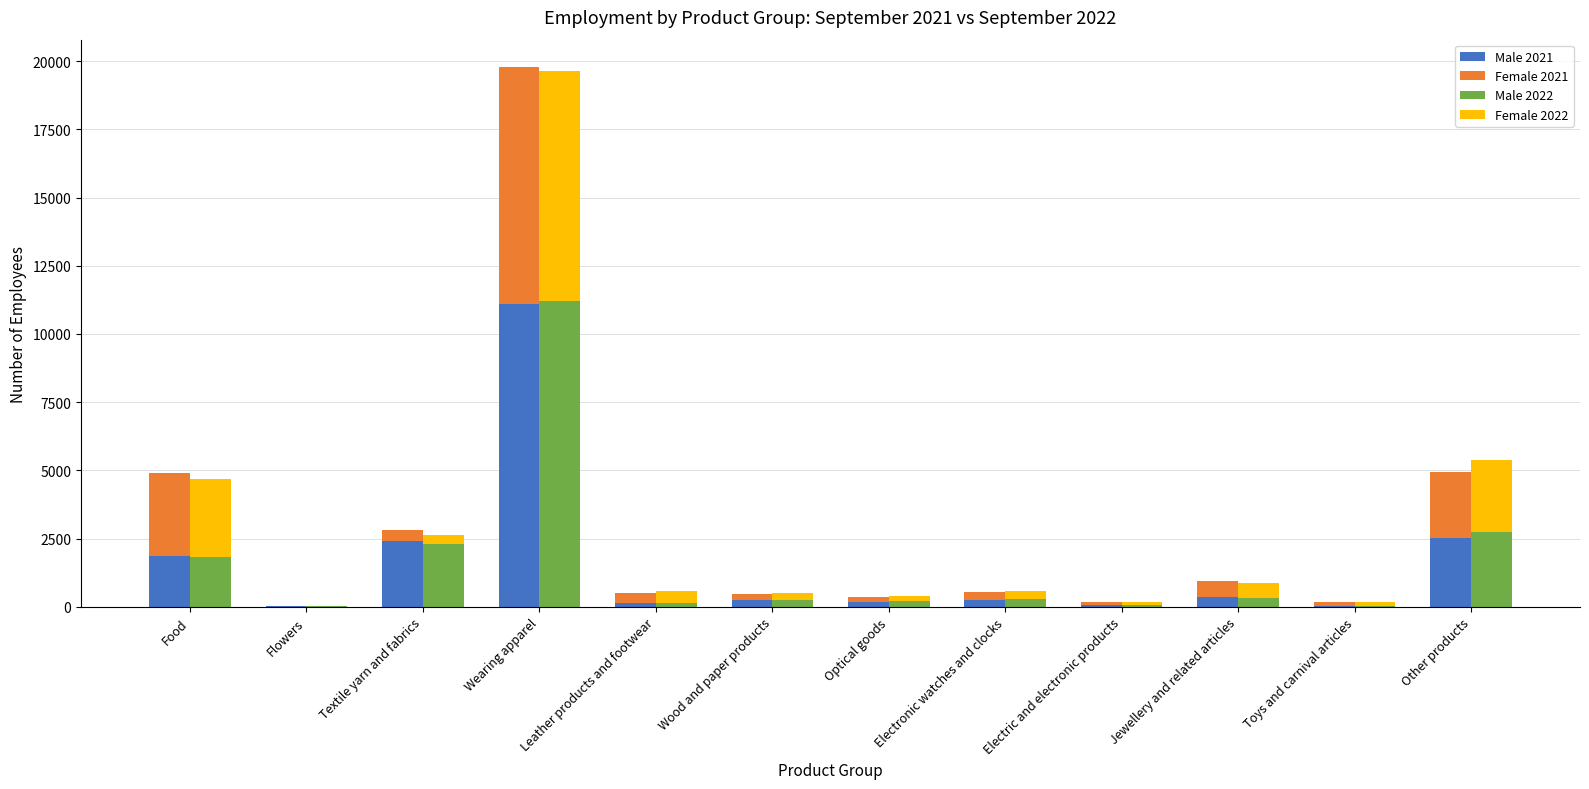

Reading left to right, what are all the values shown in this chart?

Male 2021: 1871	18	2429	11101	138	239	184	249	54	359	14	2518
Female 2021: 3026	20	404	8698	366	237	183	292	111	574	156	2406
Male 2022: 1826	21	2296	11207	142	238	197	269	50	334	14	2746
Female 2022: 2841	25	350	8424	419	252	203	313	123	521	145	2630